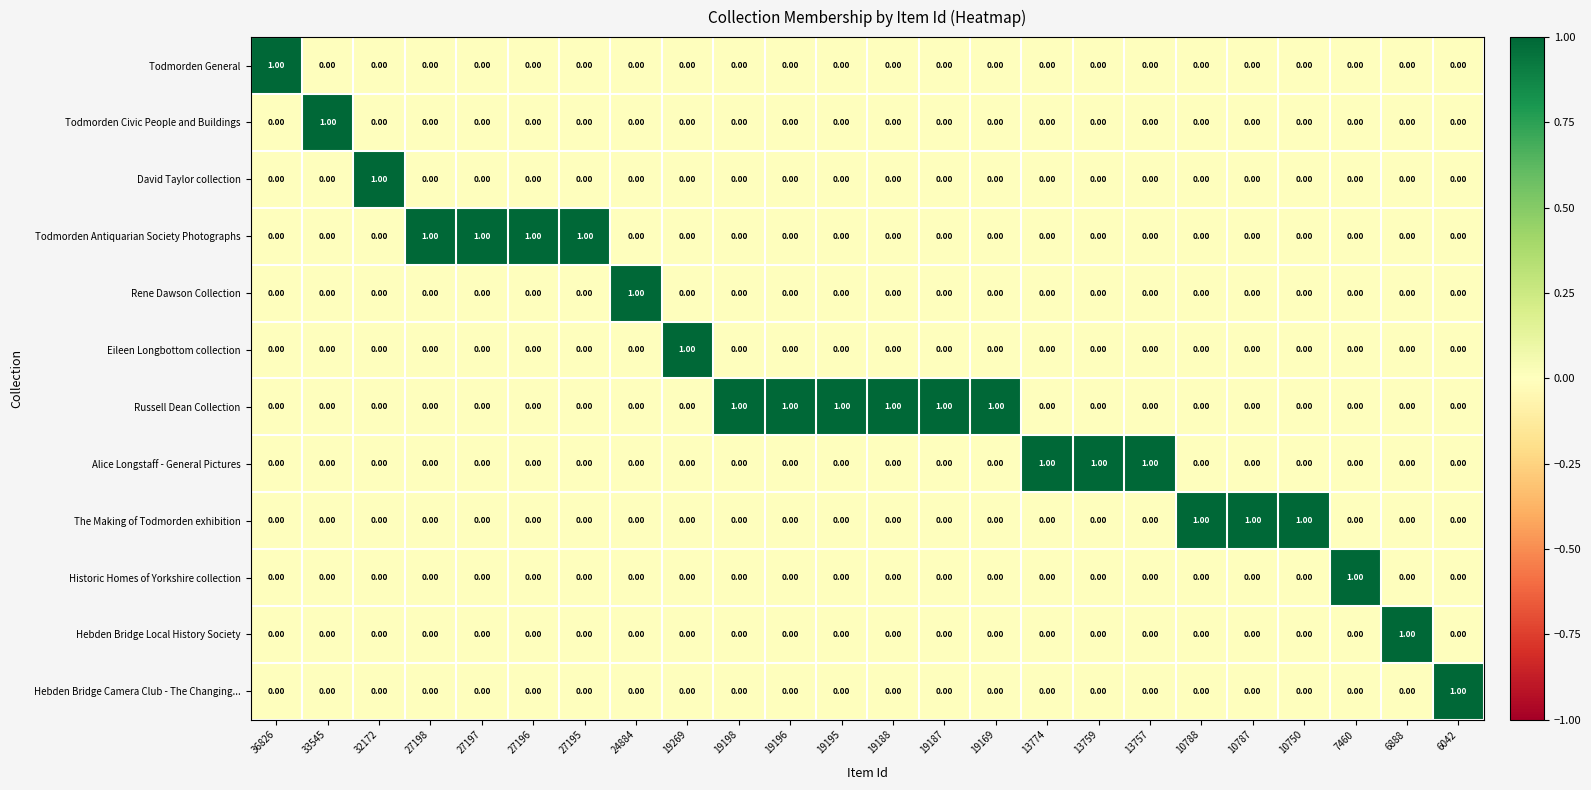

At how many categories does at least one series exceed 0?

24